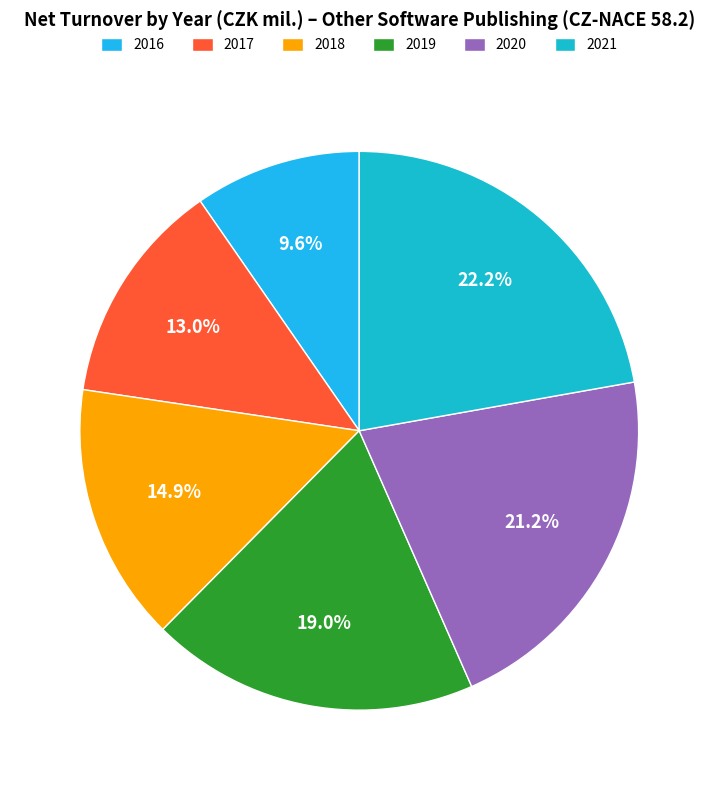

Does any single category account for the majority?

No